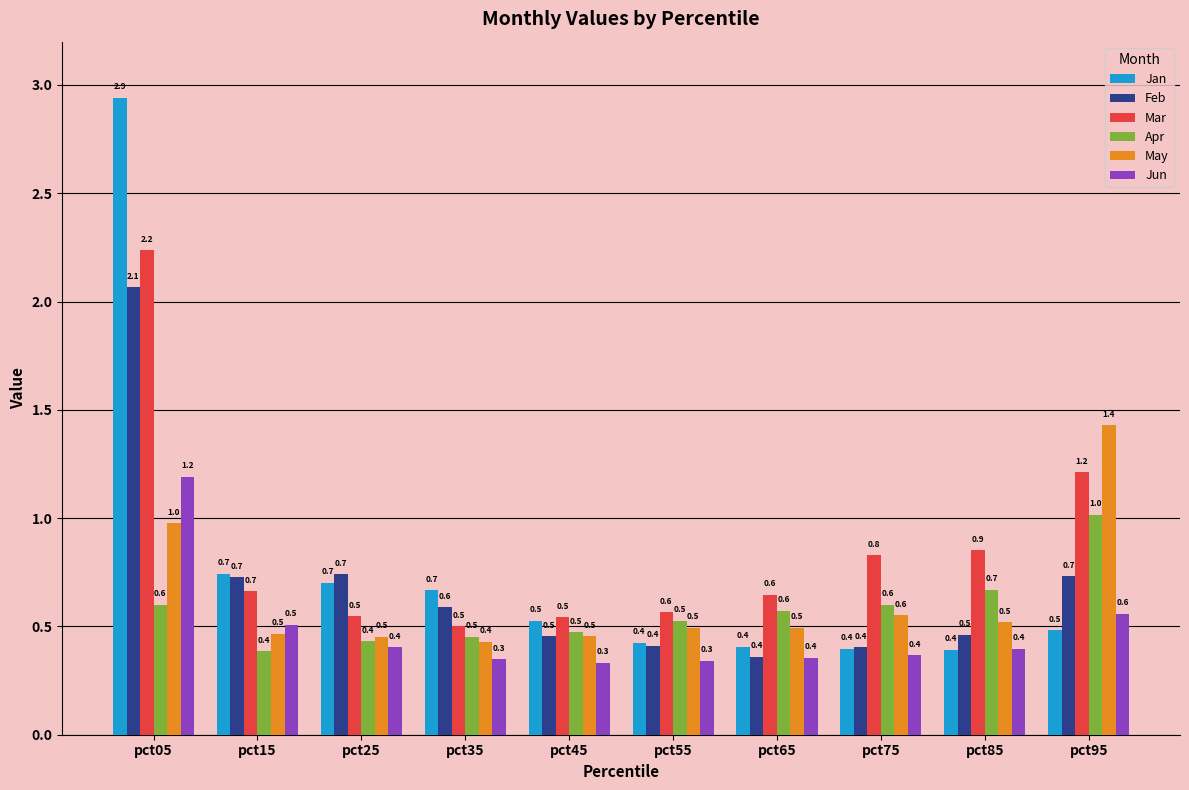

The Feb series shows 0.7 at pct15. True or false?

True